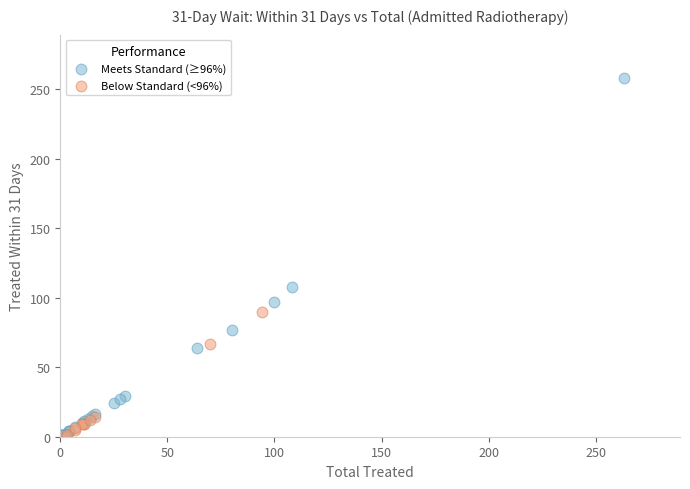

Which series has the largest Y range (max minus min)?

Meets Standard (≥96%)